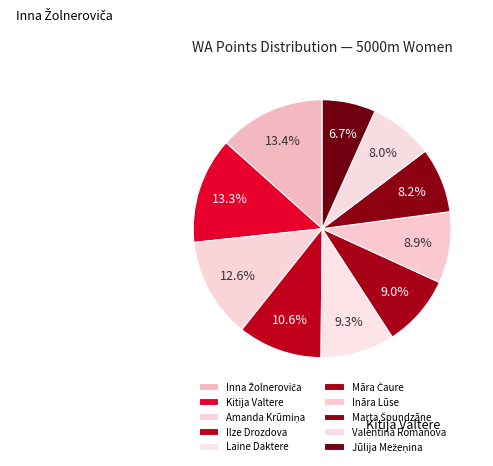

Count the number of slices in the pie.

10